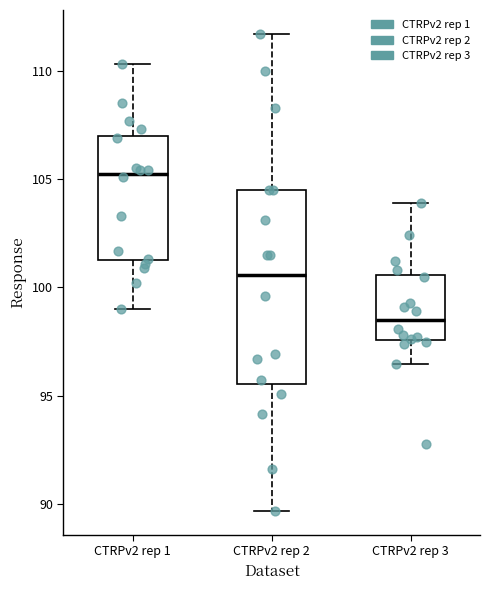

Which box has the lowest median line?

CTRPv2 rep 3